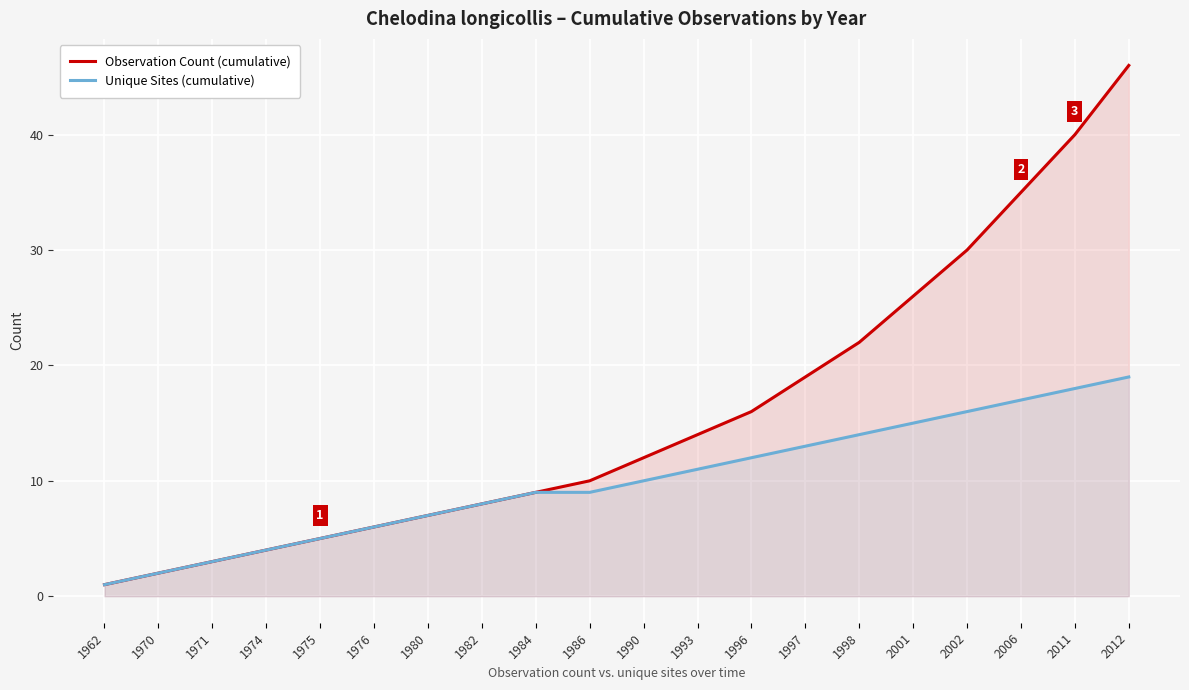

Is it true that Observation Count (cumulative) equals 0 at 1962?

False